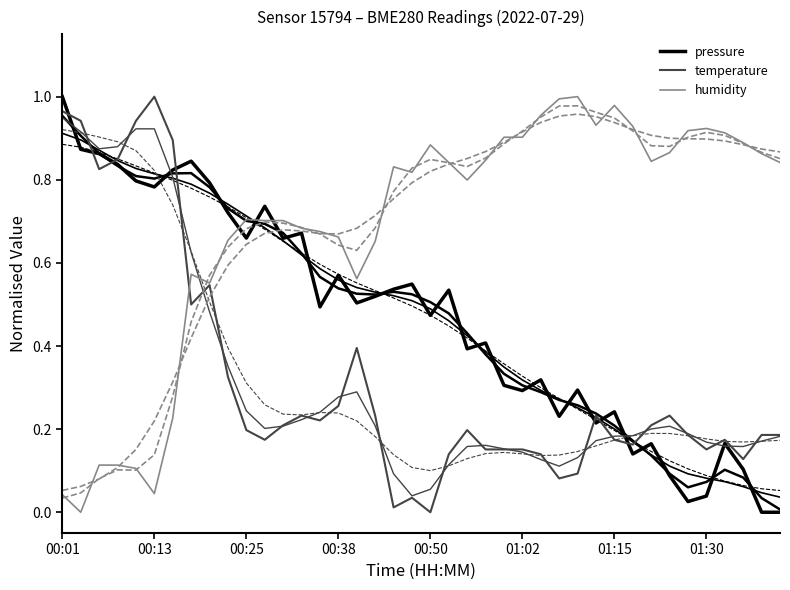

How many times do temperature and humidity cross each other?

1